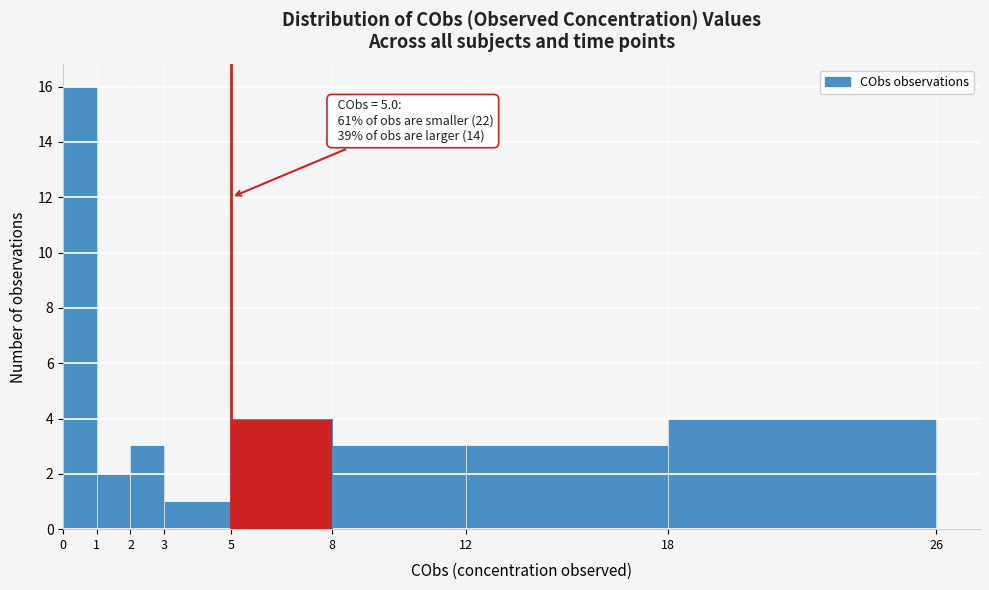

Over which range of the x-axis is the bar tallest?

0 to 1